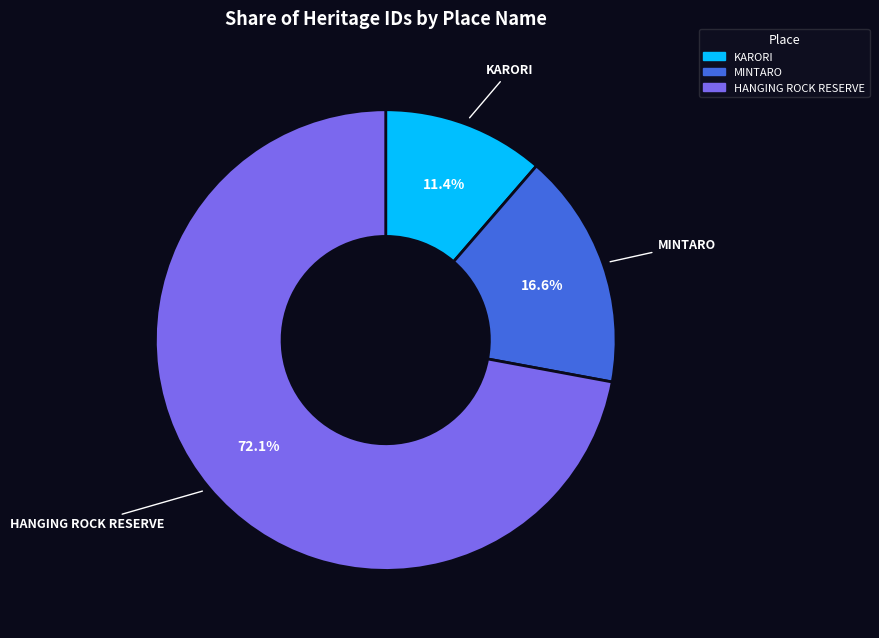

Is it true that KARORI is 11% of the pie?

True